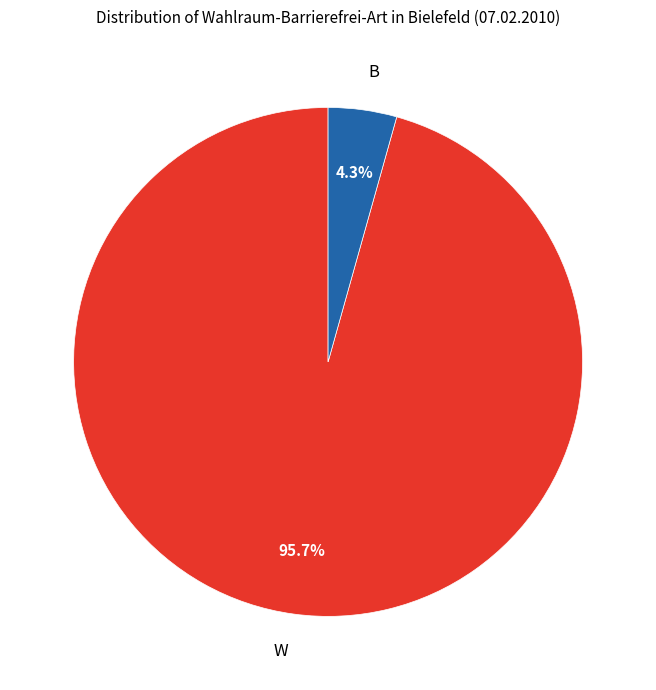

Is there any slice that represents more than half of the pie?

Yes